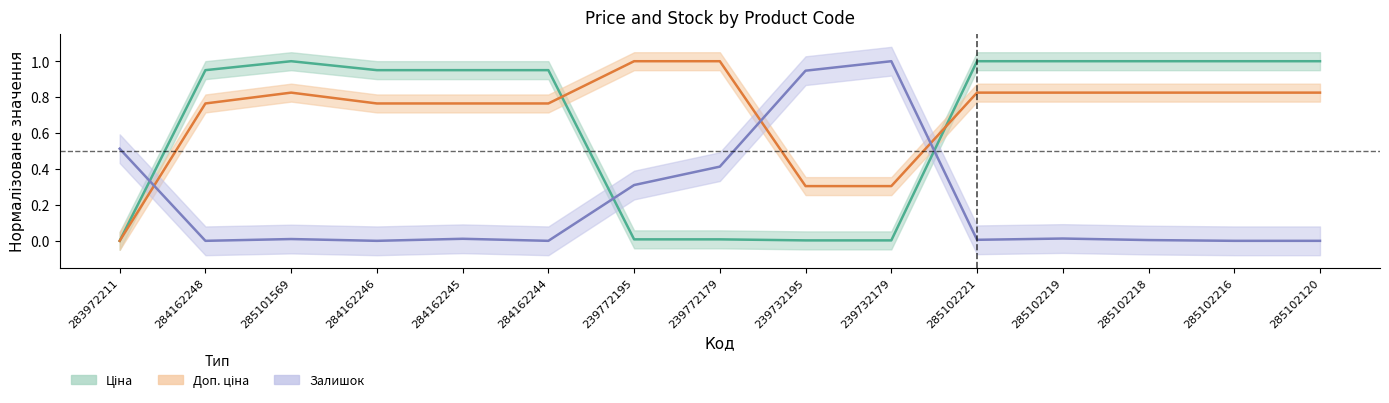

Which series ends up on top after the final intersection of Ціна and Доп. ціна?

Ціна